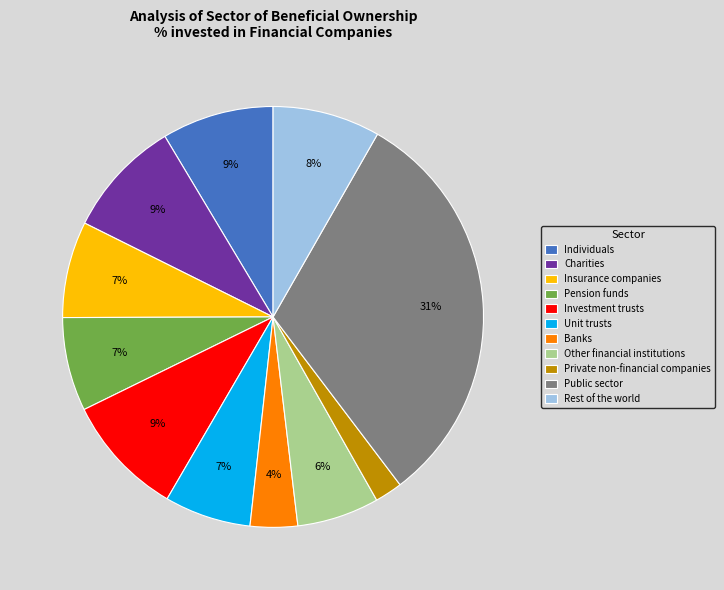

To the nearest percent, what is the average slice percentage?

9%